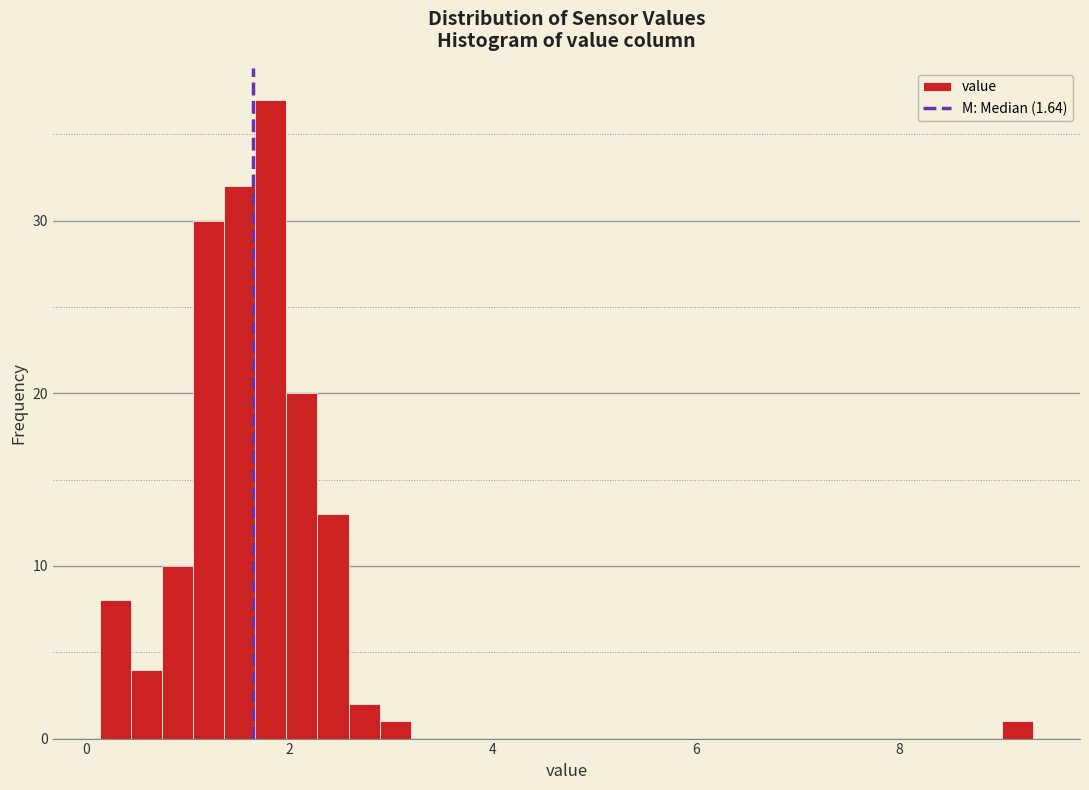

Read against the x-axis, roughly where is the centre of the tallest bar?

1.8